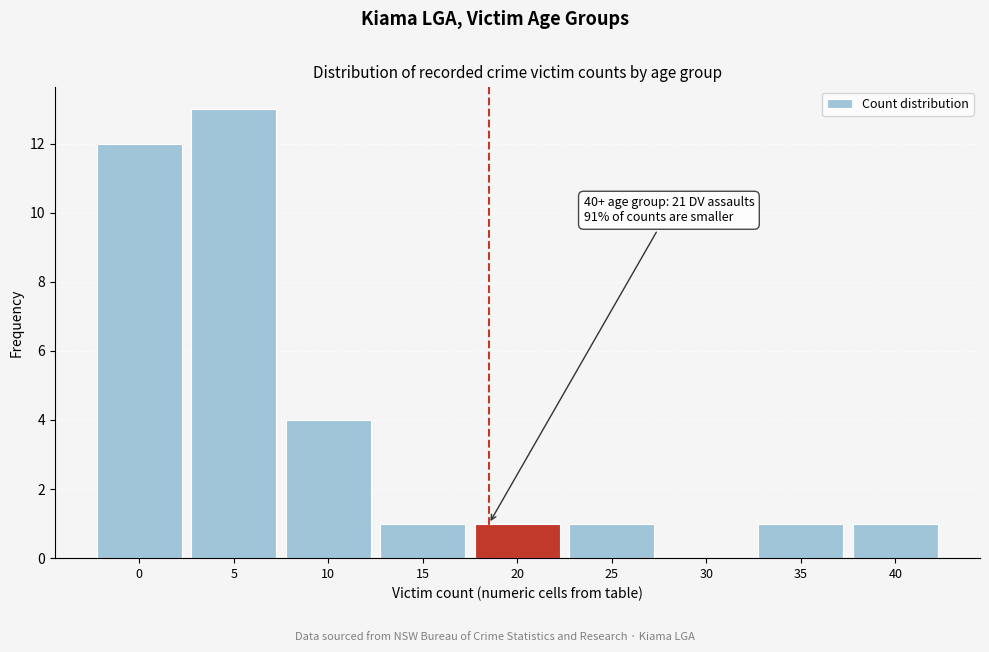

Reading left to right, transcribe all the data shown in this chart.

0=12	5=13	10=4	15=1	20=1	25=1	30=0	35=1	40=1